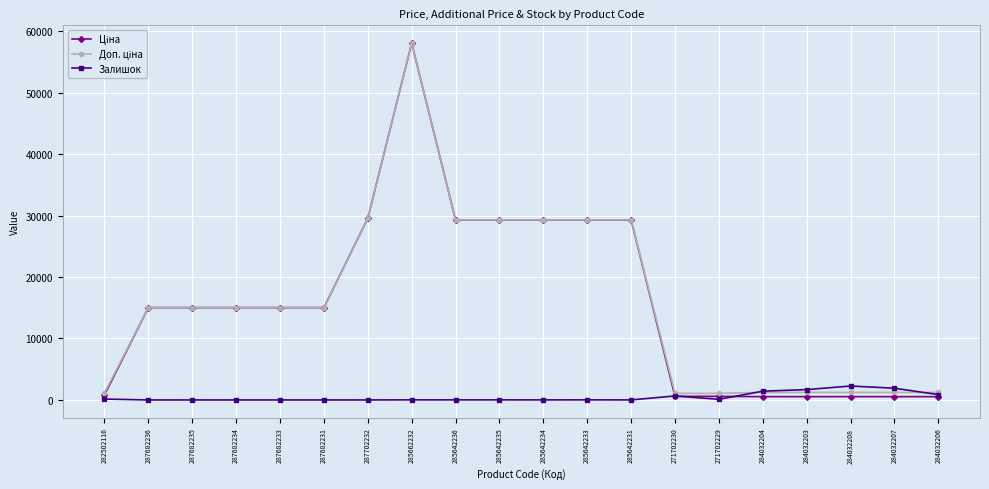

What is the maximum value for Залишок?

2265.0